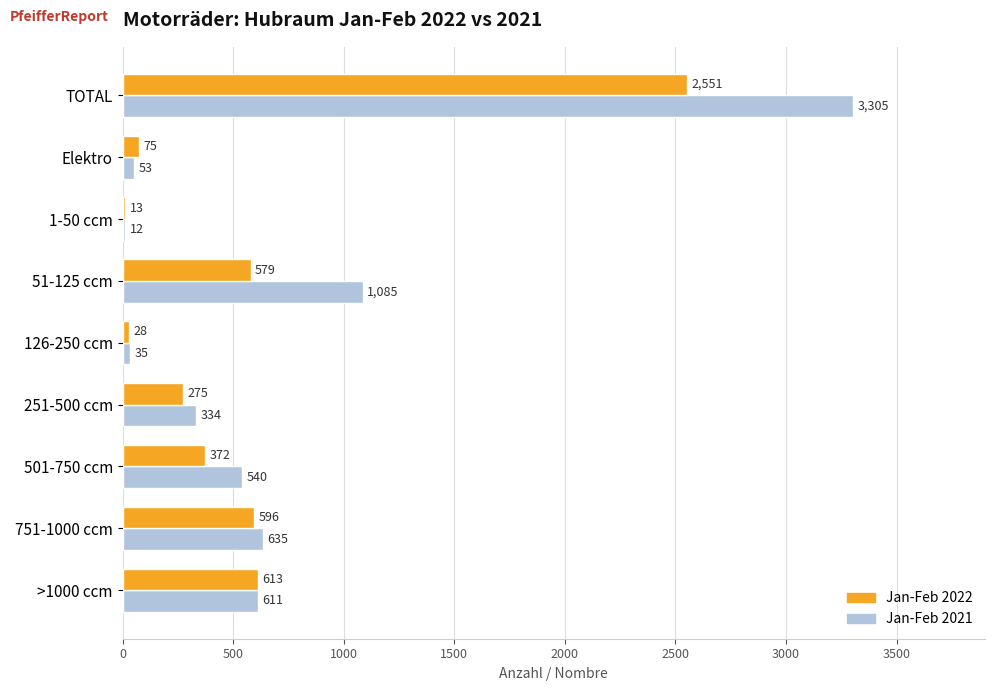

List the series in order of their overall mean, highest first.

Jan-Feb 2021, Jan-Feb 2022